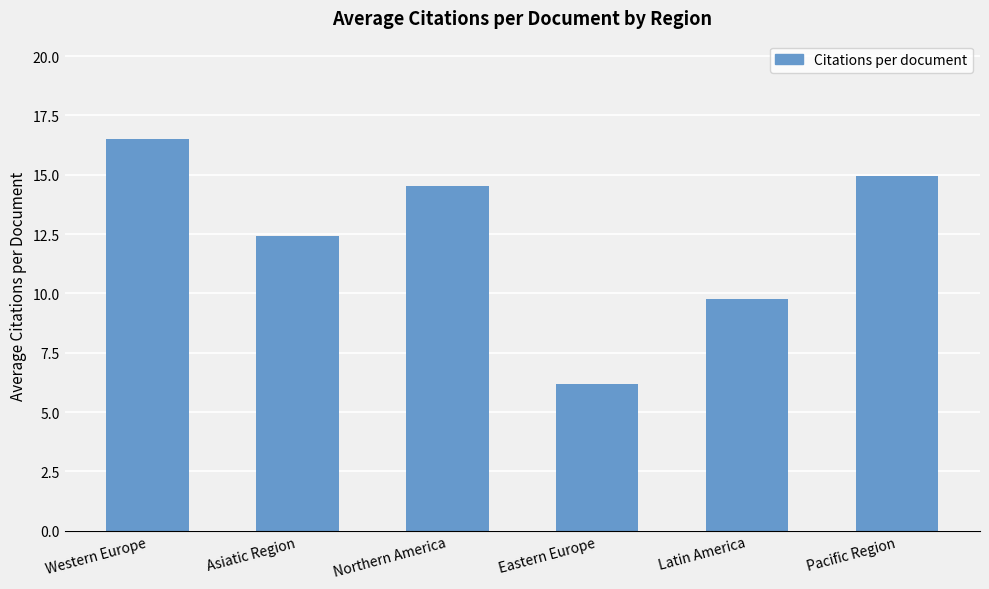

Between Western Europe and Eastern Europe, which is larger?

Western Europe